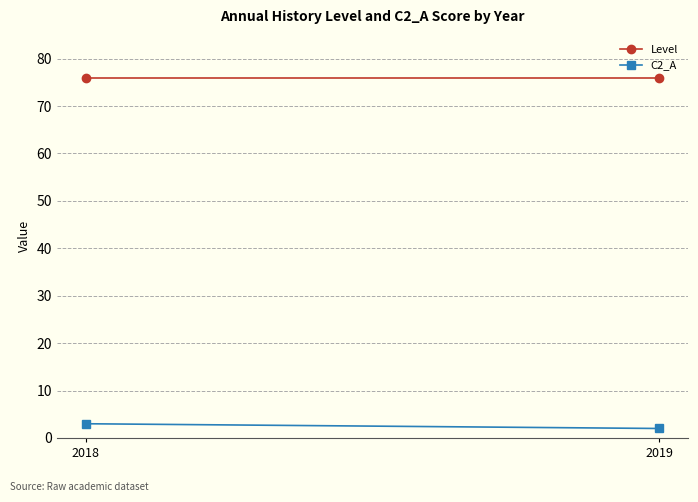

Rank the series at 2019 from highest to lowest value.

Level, C2_A